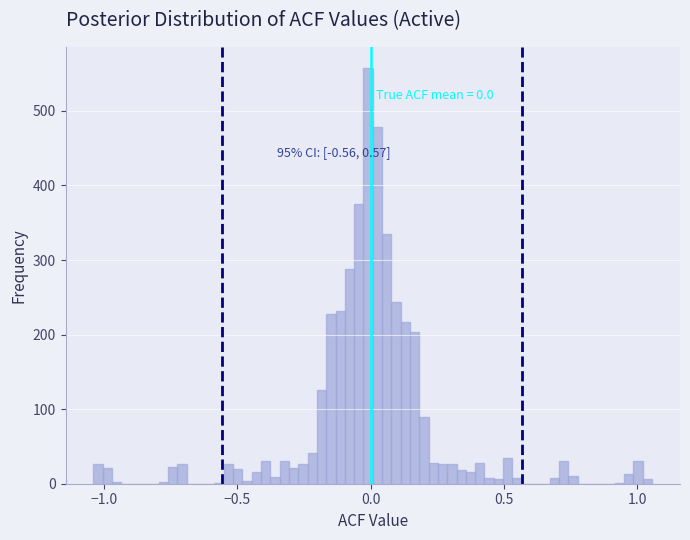

Around what value on the x-axis is the tallest bar? Give the approximate position of its centre, as read against the axis.

0.00